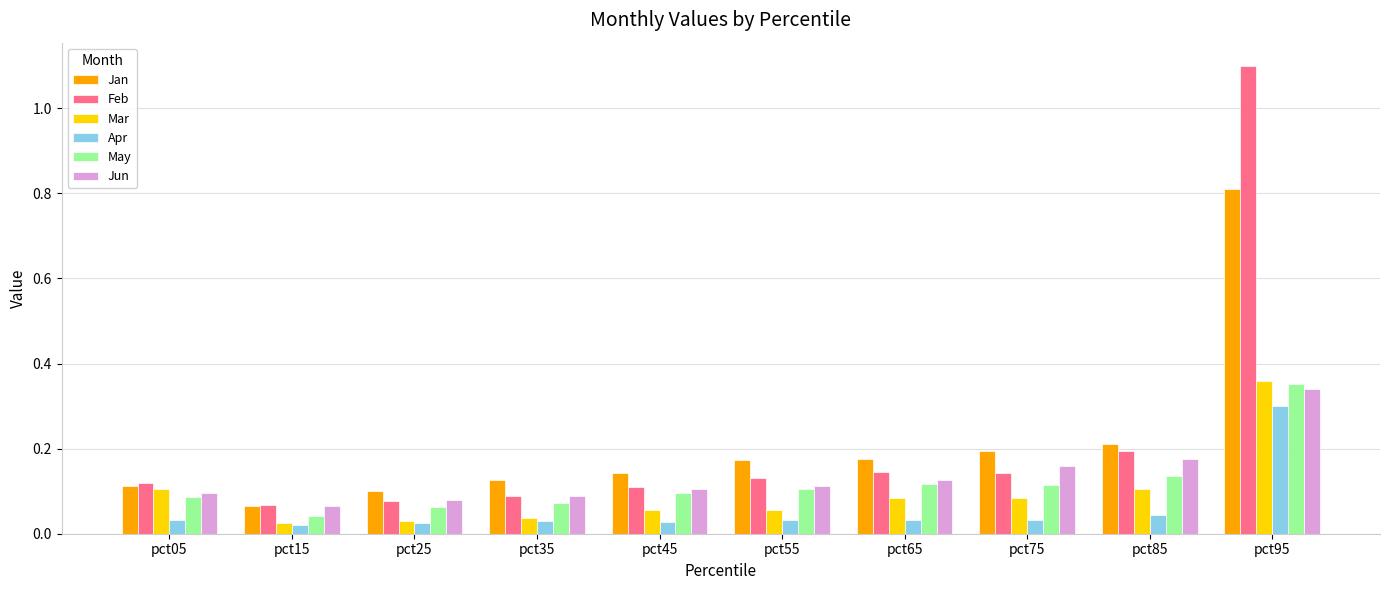

Which series has the largest range (max minus min)?

Feb